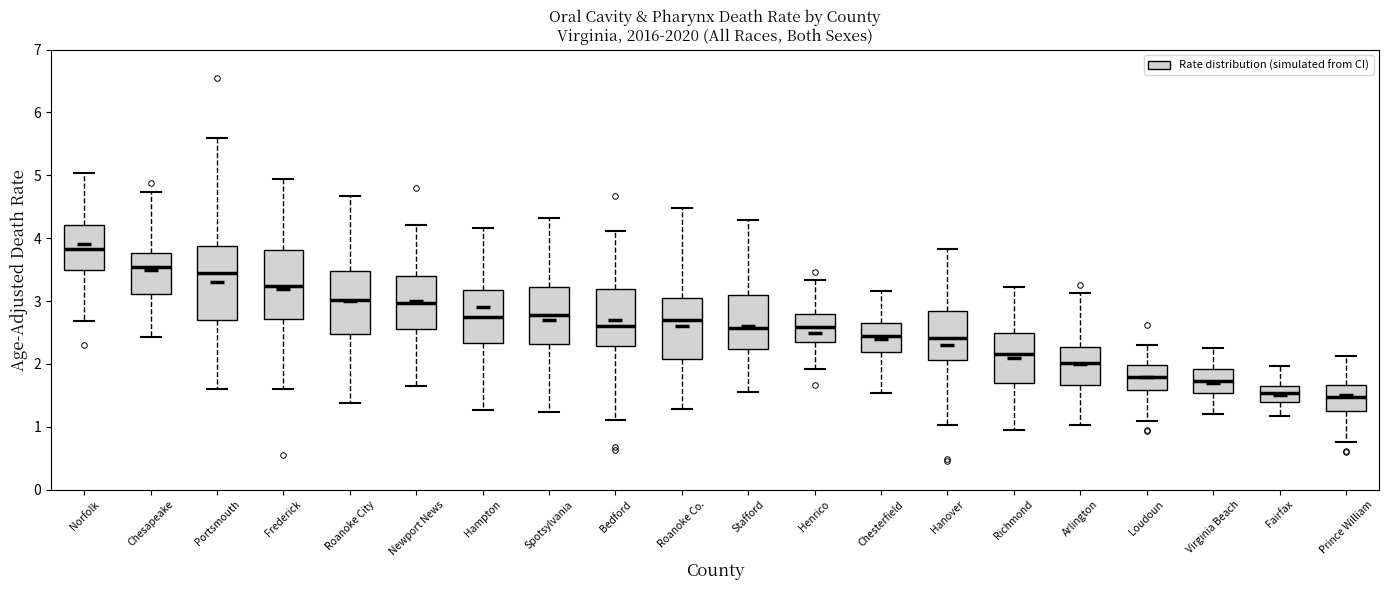

Where does the lower whisker of the box for Stafford end on the y-axis? The values are not printed on the chart, so give them approximately, as read against the axis.

1.6